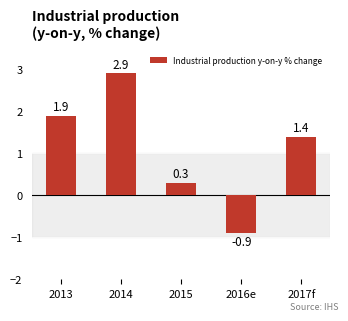

Reading left to right, transcribe all the data shown in this chart.

2013=1.9	2014=2.9	2015=0.3	2016e=-0.9	2017f=1.4